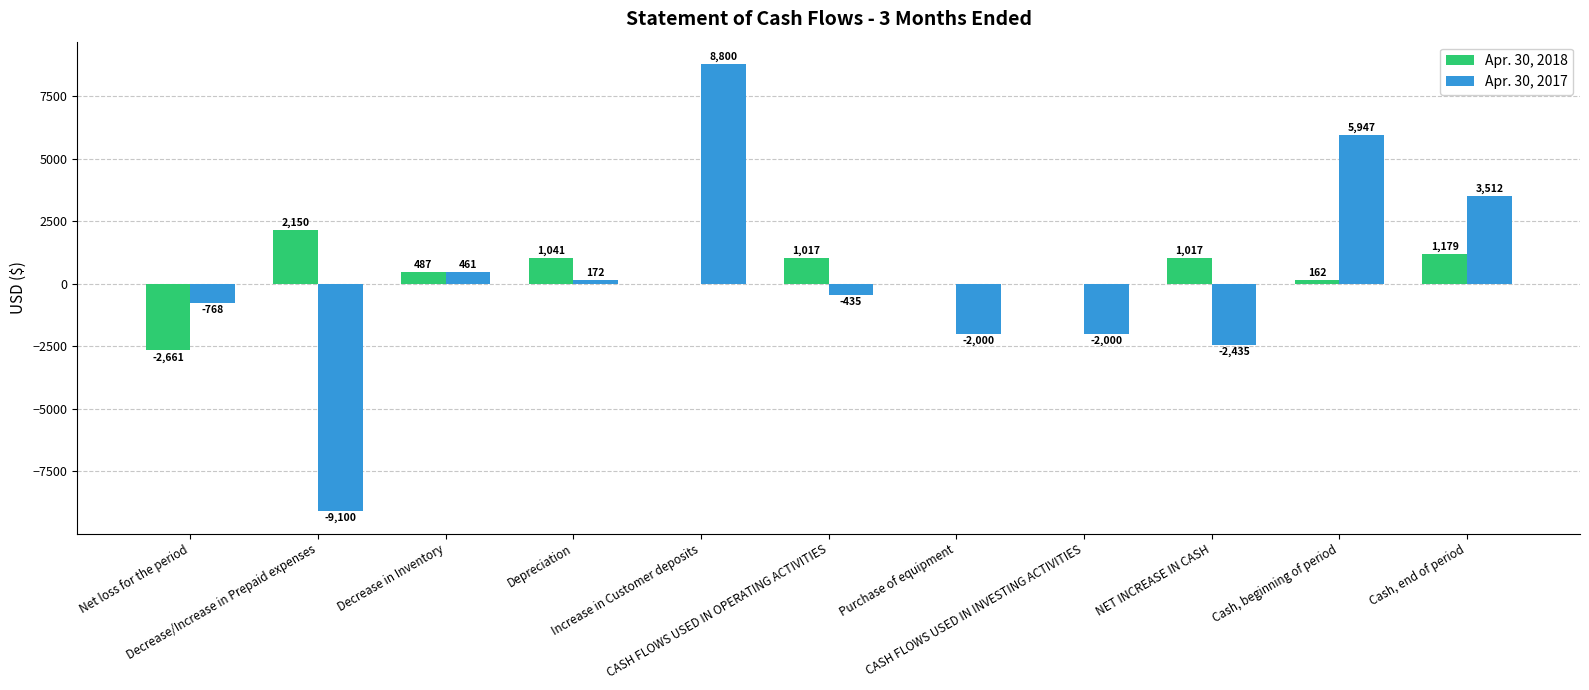

At which category is the sum across all series the highest?

Increase in Customer deposits